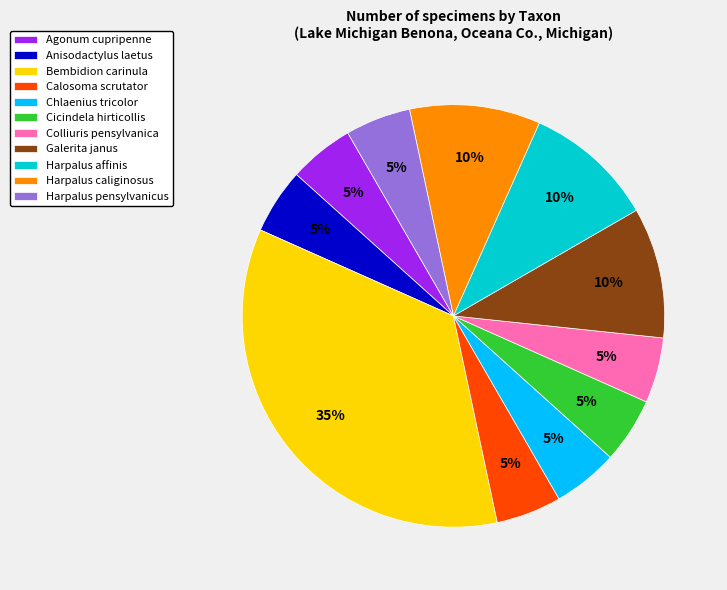

To the nearest percent, what percentage of the pie is Harpalus caliginosus?

10%